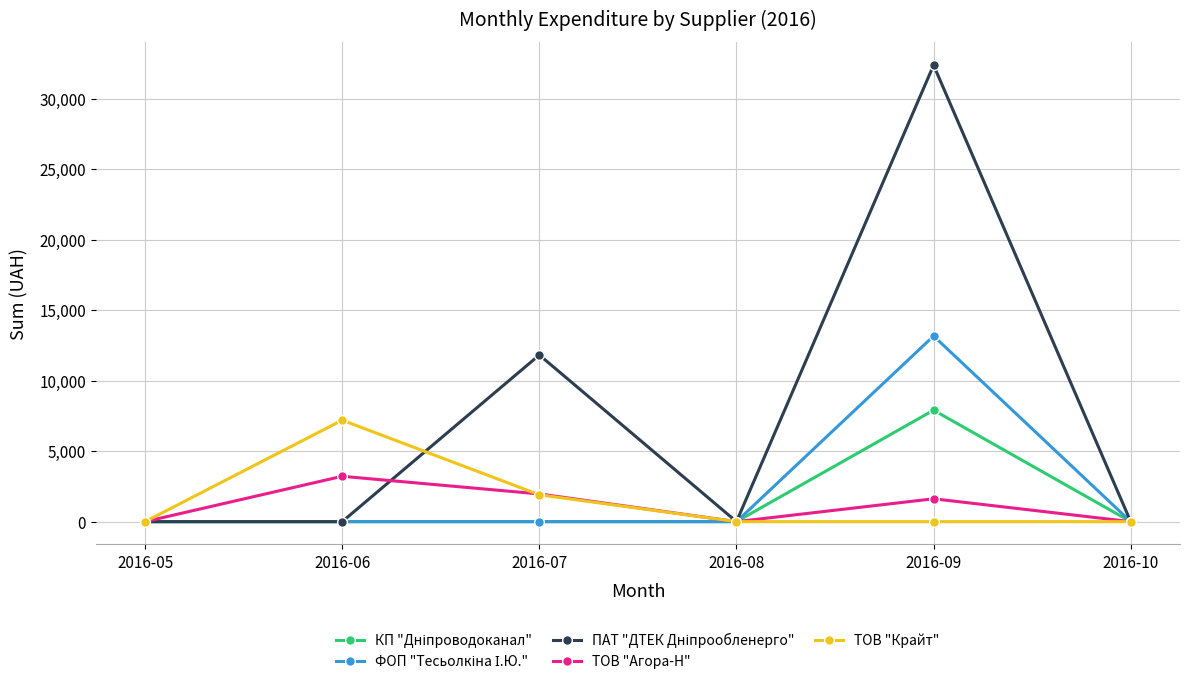

Where is ТОВ "Крайт" nearest to the value 3597?

2016-07